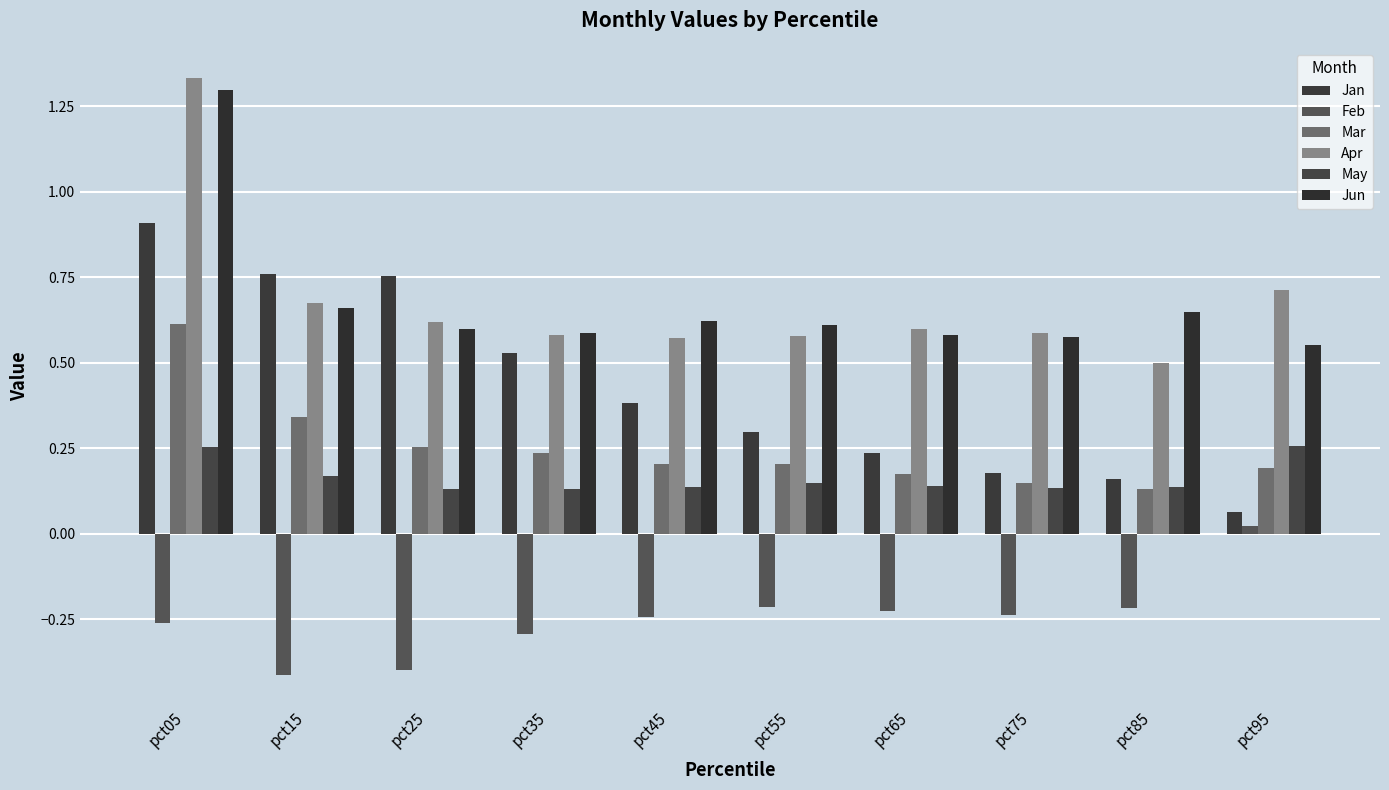

How many bars are there in total?

60